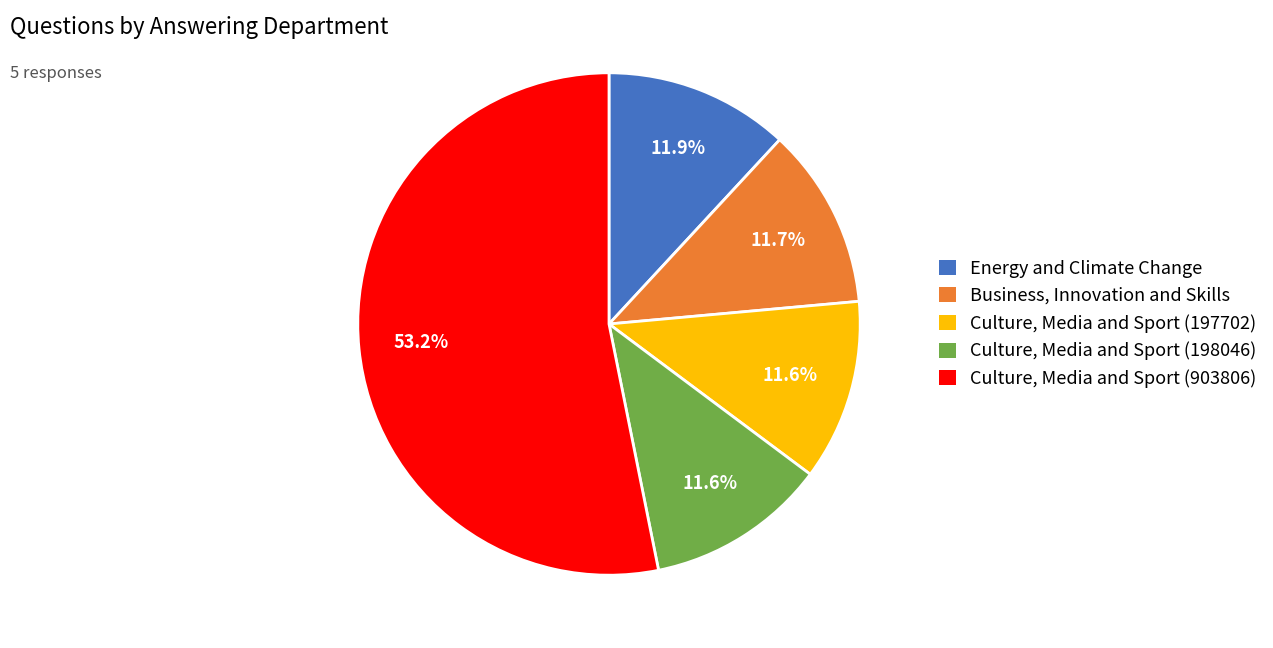

What percentage is the Business, Innovation and Skills slice, to the nearest percent?

12%